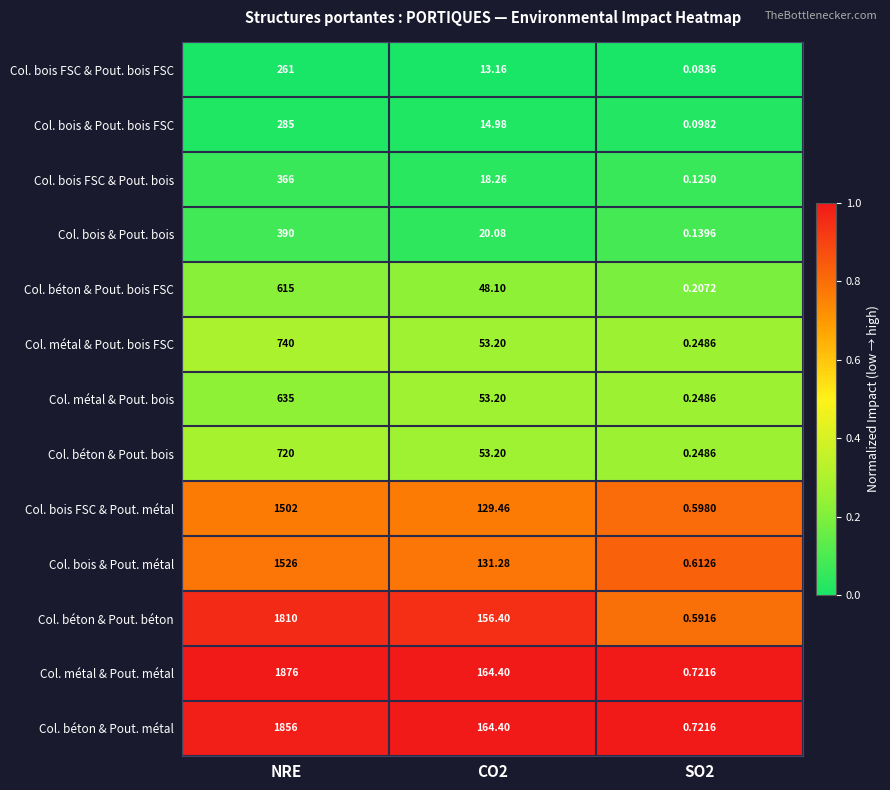

Where does the Col. béton & Pout. bois FSC series first go above 48?

NRE